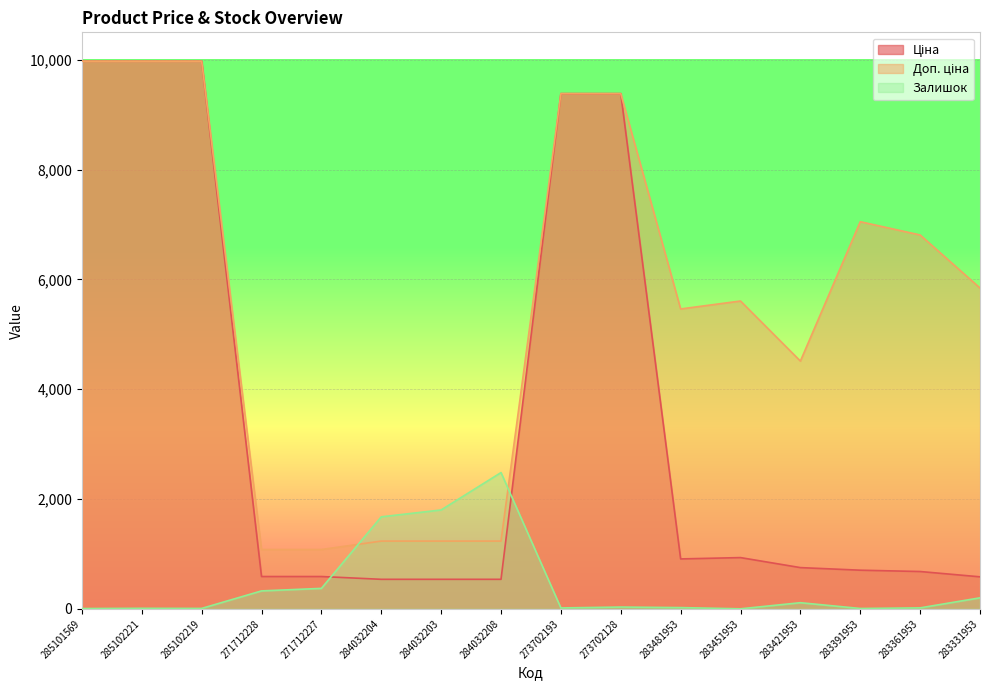

True or false: Залишок has a value of 18.0 at 273702193.

True